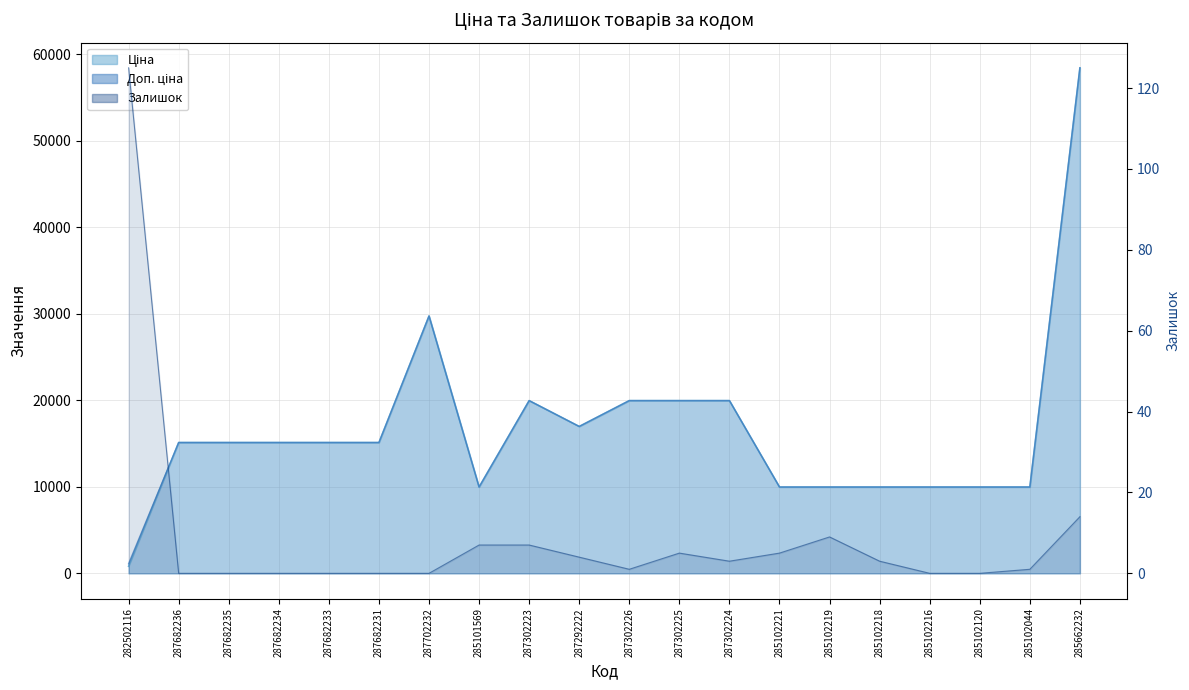

What is the label of the 15th point from the left?

285102219